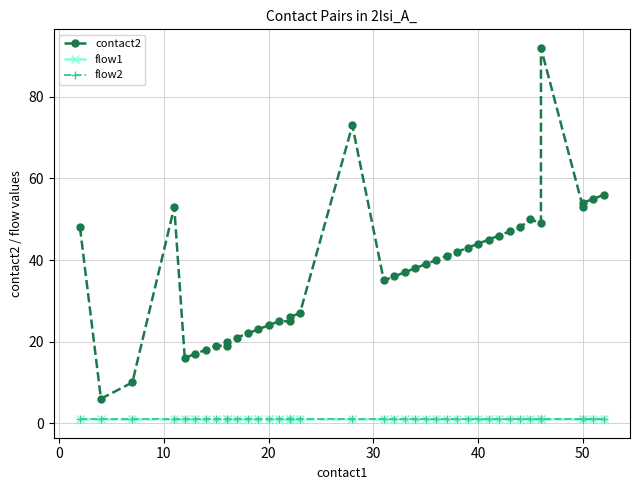

True or false: flow1 has a value of 1 at 30.

True